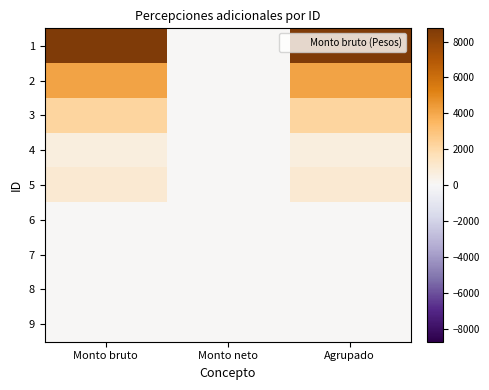

At Monto bruto, list the series in order from smallest to largest.

6, 7, 8, 9, 4, 5, 3, 2, 1